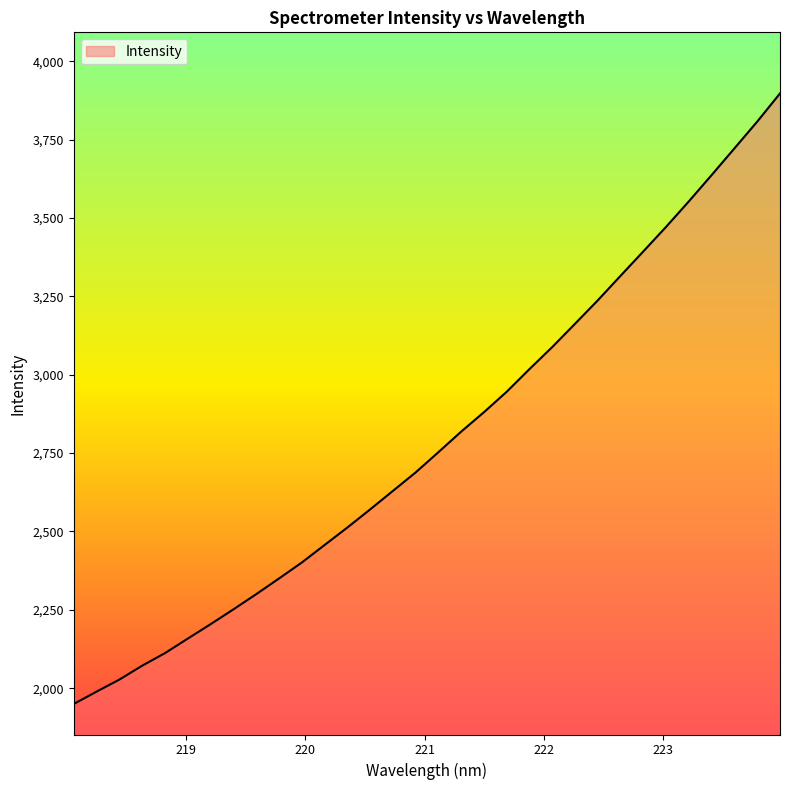

What is the greatest value displayed?

3897.2